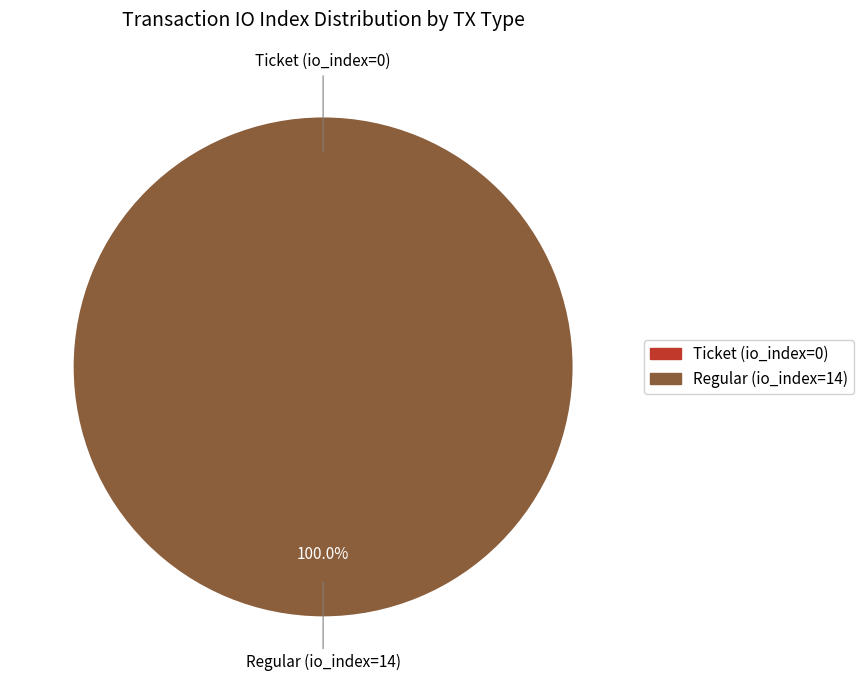

Do Ticket (io_index=0) and Regular (io_index=14) together represent more than half of the pie?

Yes